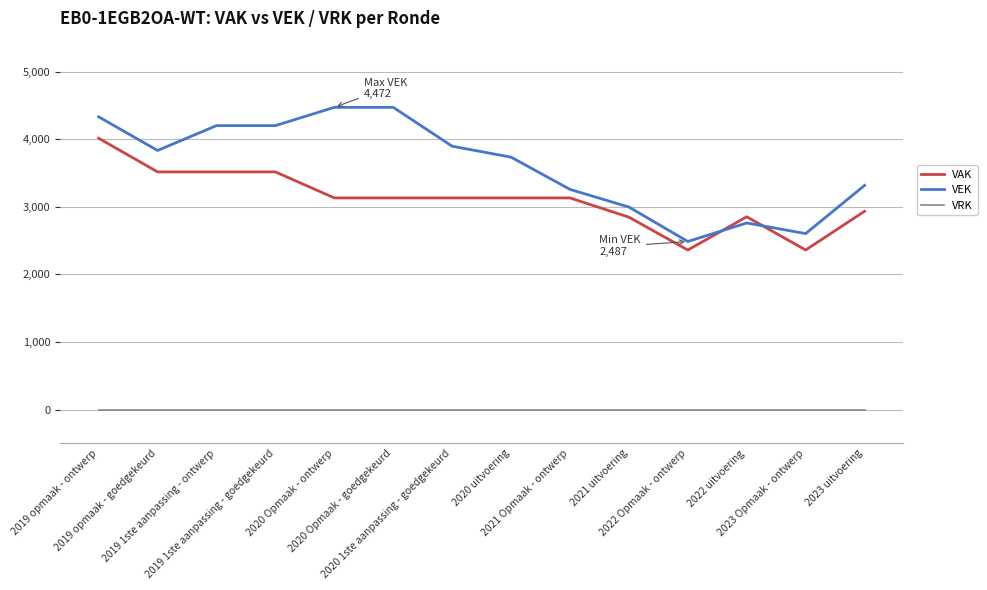

Is it true that VRK equals 0 at 2022 Opmaak - ontwerp?

True